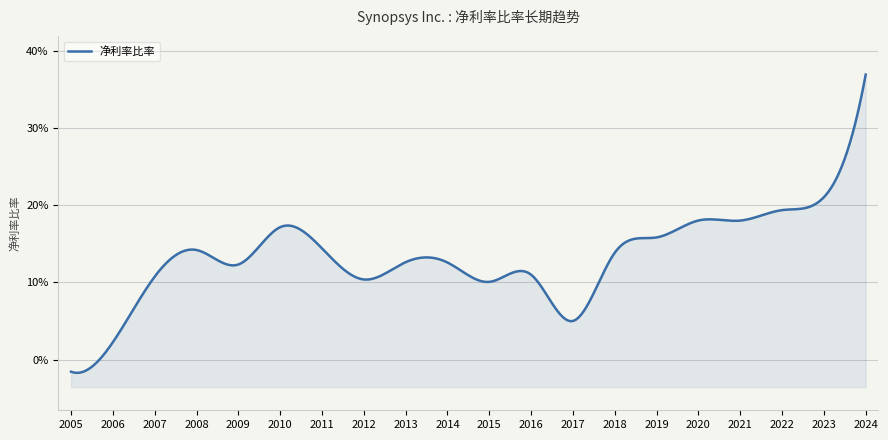

Reading right to left, list all the values displayed in this chart.

0.4	0.2	0.2	0.2	0.2	0.2	0.1	0.1	0.1	0.1	0.1	0.1	0.1	0.1	0.2	0.1	0.1	0.1	0.0	-0.0